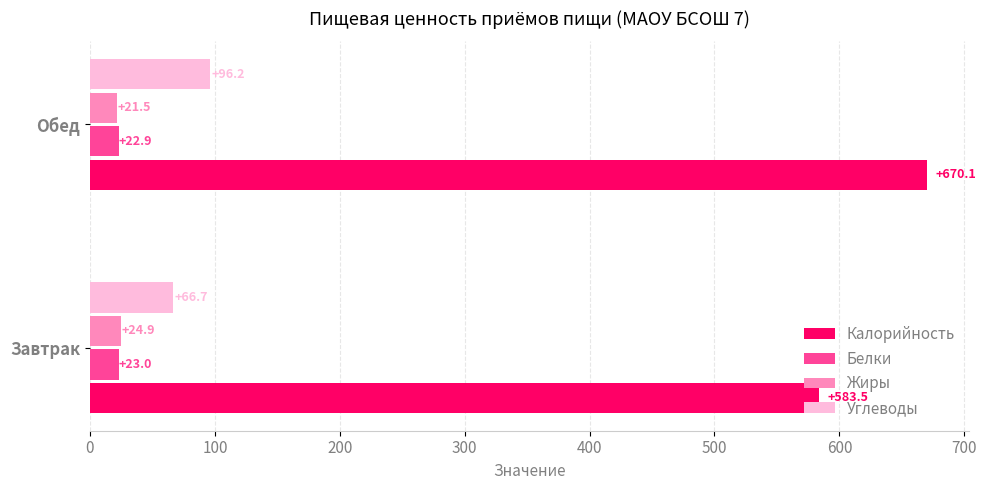

Where is Калорийность nearest to the value 626?

Завтрак